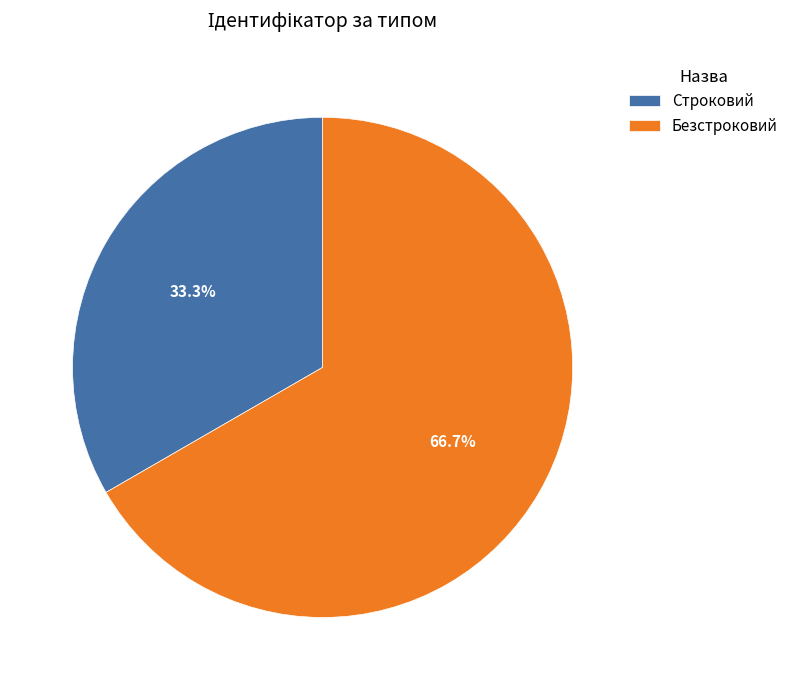

How much of the chart is everything except Строковий?

66.7%